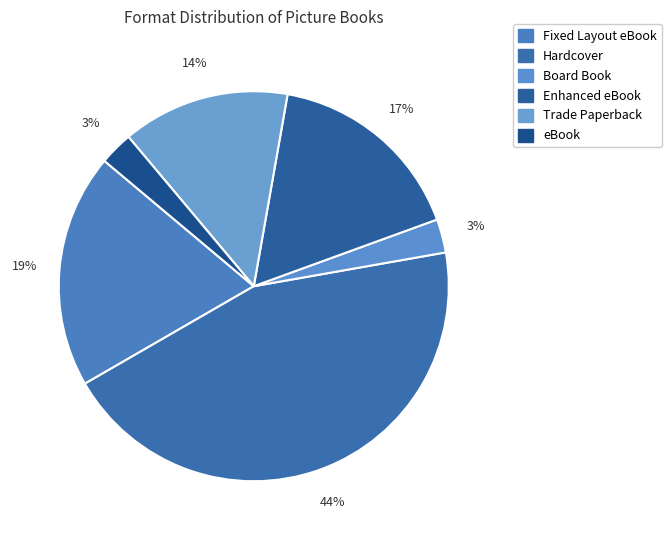

To the nearest percent, what percentage of the pie is eBook?

3%